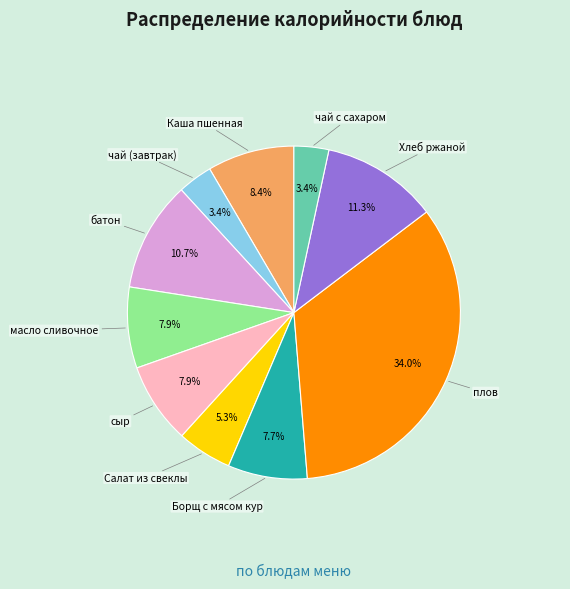

What is the ratio of the value at Борщ с мясом кур to the value at Каша пшенная?

0.9